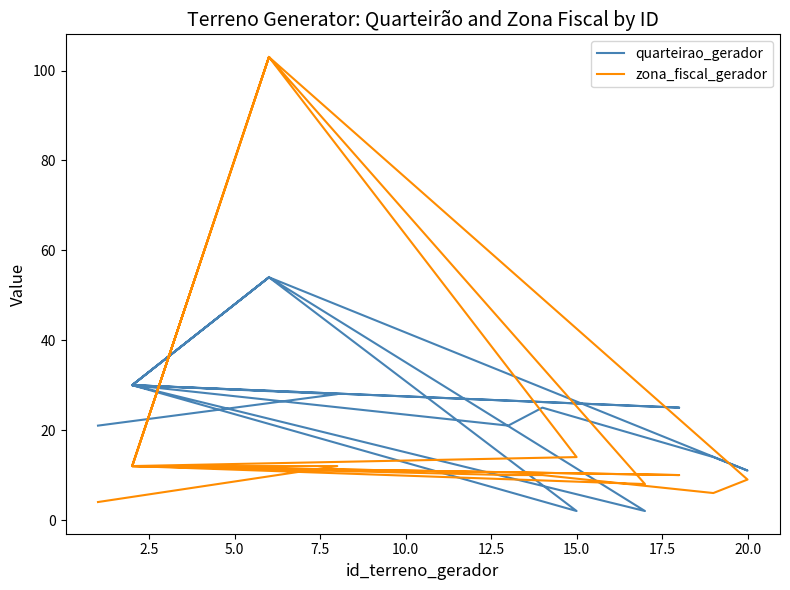

At 12.5, list the series in order from smallest to largest.

zona_fiscal_gerador, quarteirao_gerador